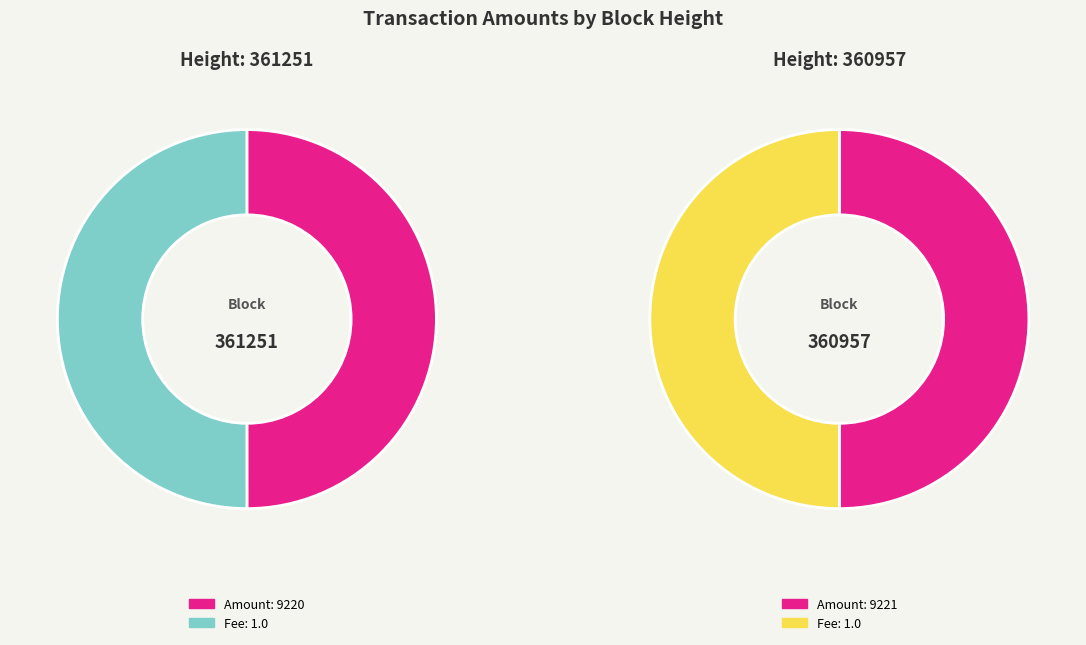

True or false: 361251 accounts for 60% of the total.

False